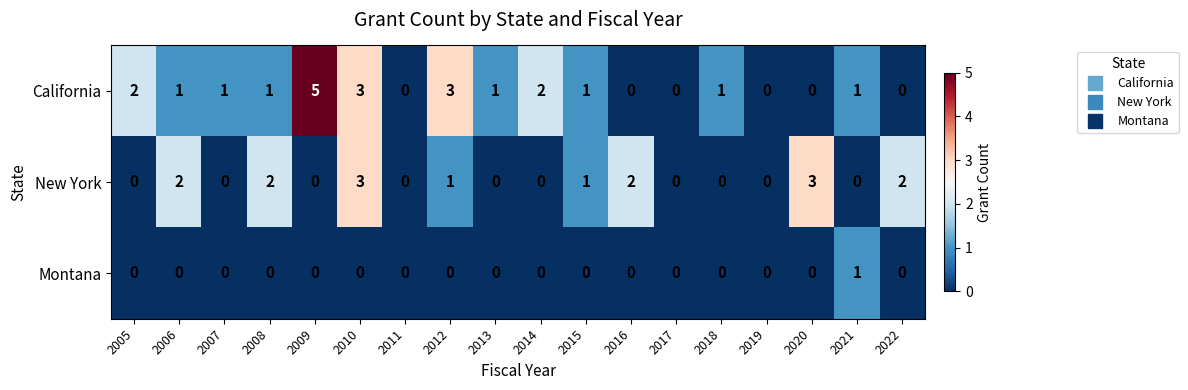

Is it true that Montana equals 0 at 2012?

True